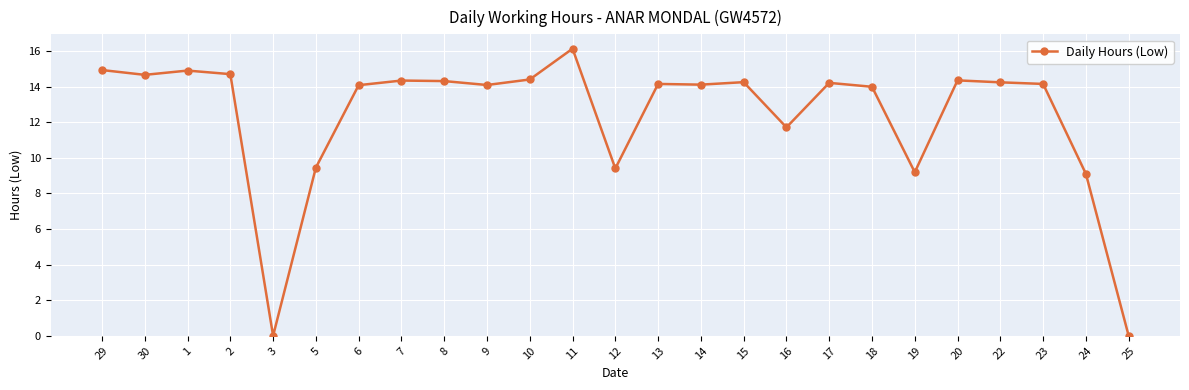

What is the value of the 22nd point from the left?

14.2